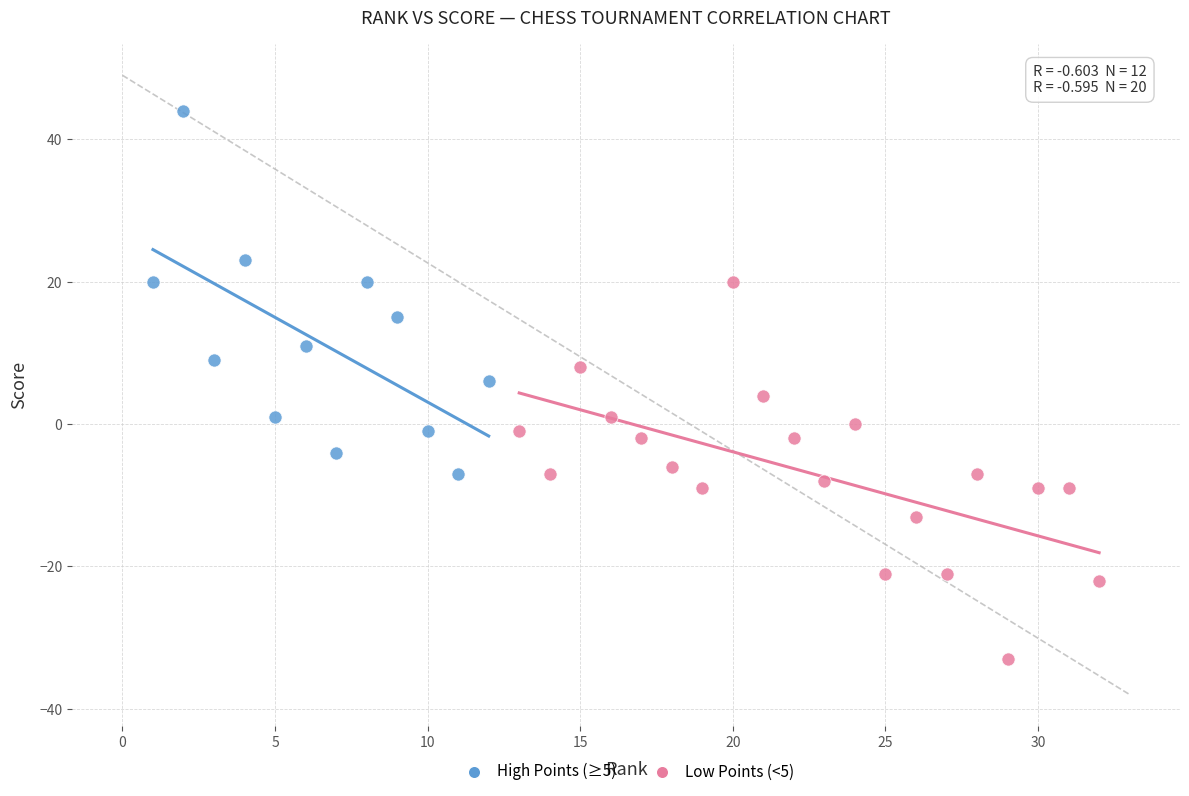

Which series reaches the maximum Y coordinate?

High Points (≥5)